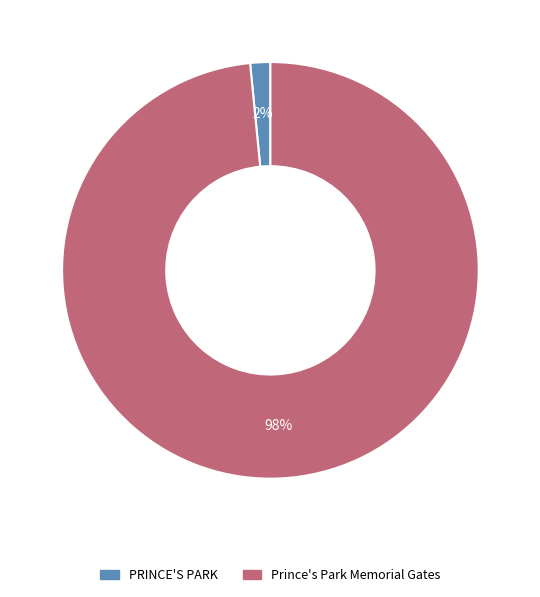

Combined, do Prince's Park Memorial Gates and PRINCE'S PARK account for over 50%?

Yes